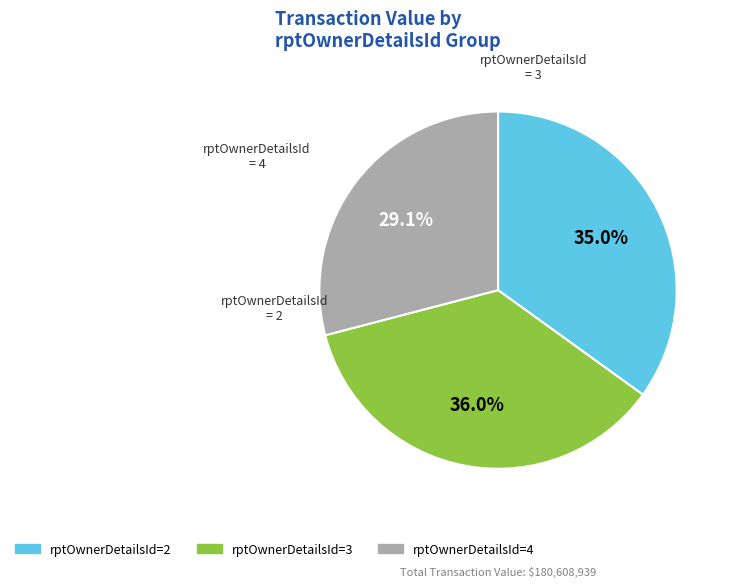

How many segments does this pie chart have?

3